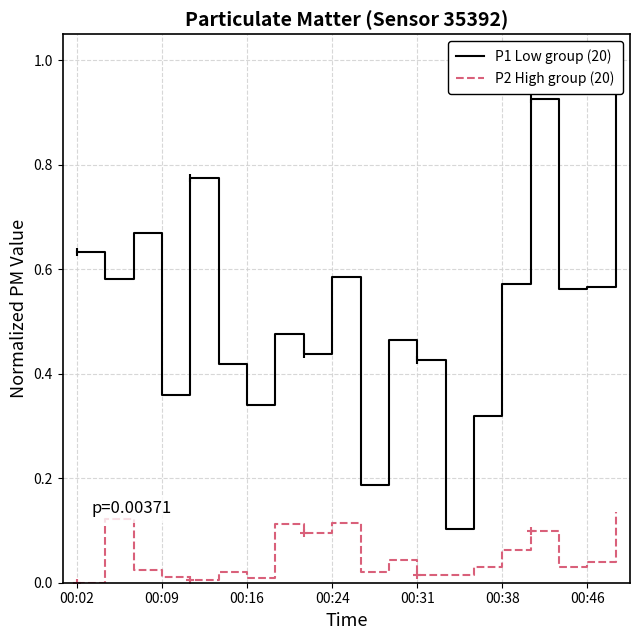

What are all the series names shown in the legend?

P1 Low group (20), P2 High group (20)